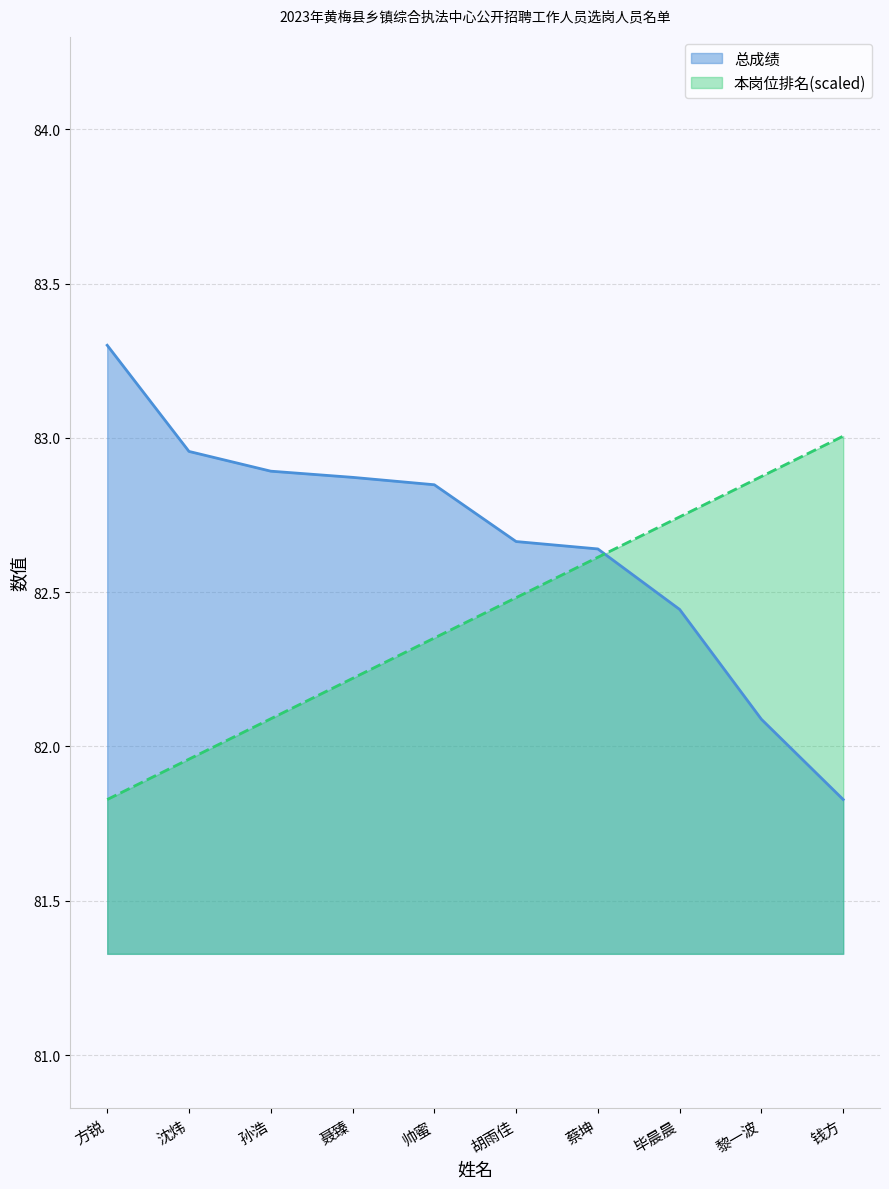

List the series in order of their peak value, lowest first.

本岗位排名(scaled), 总成绩